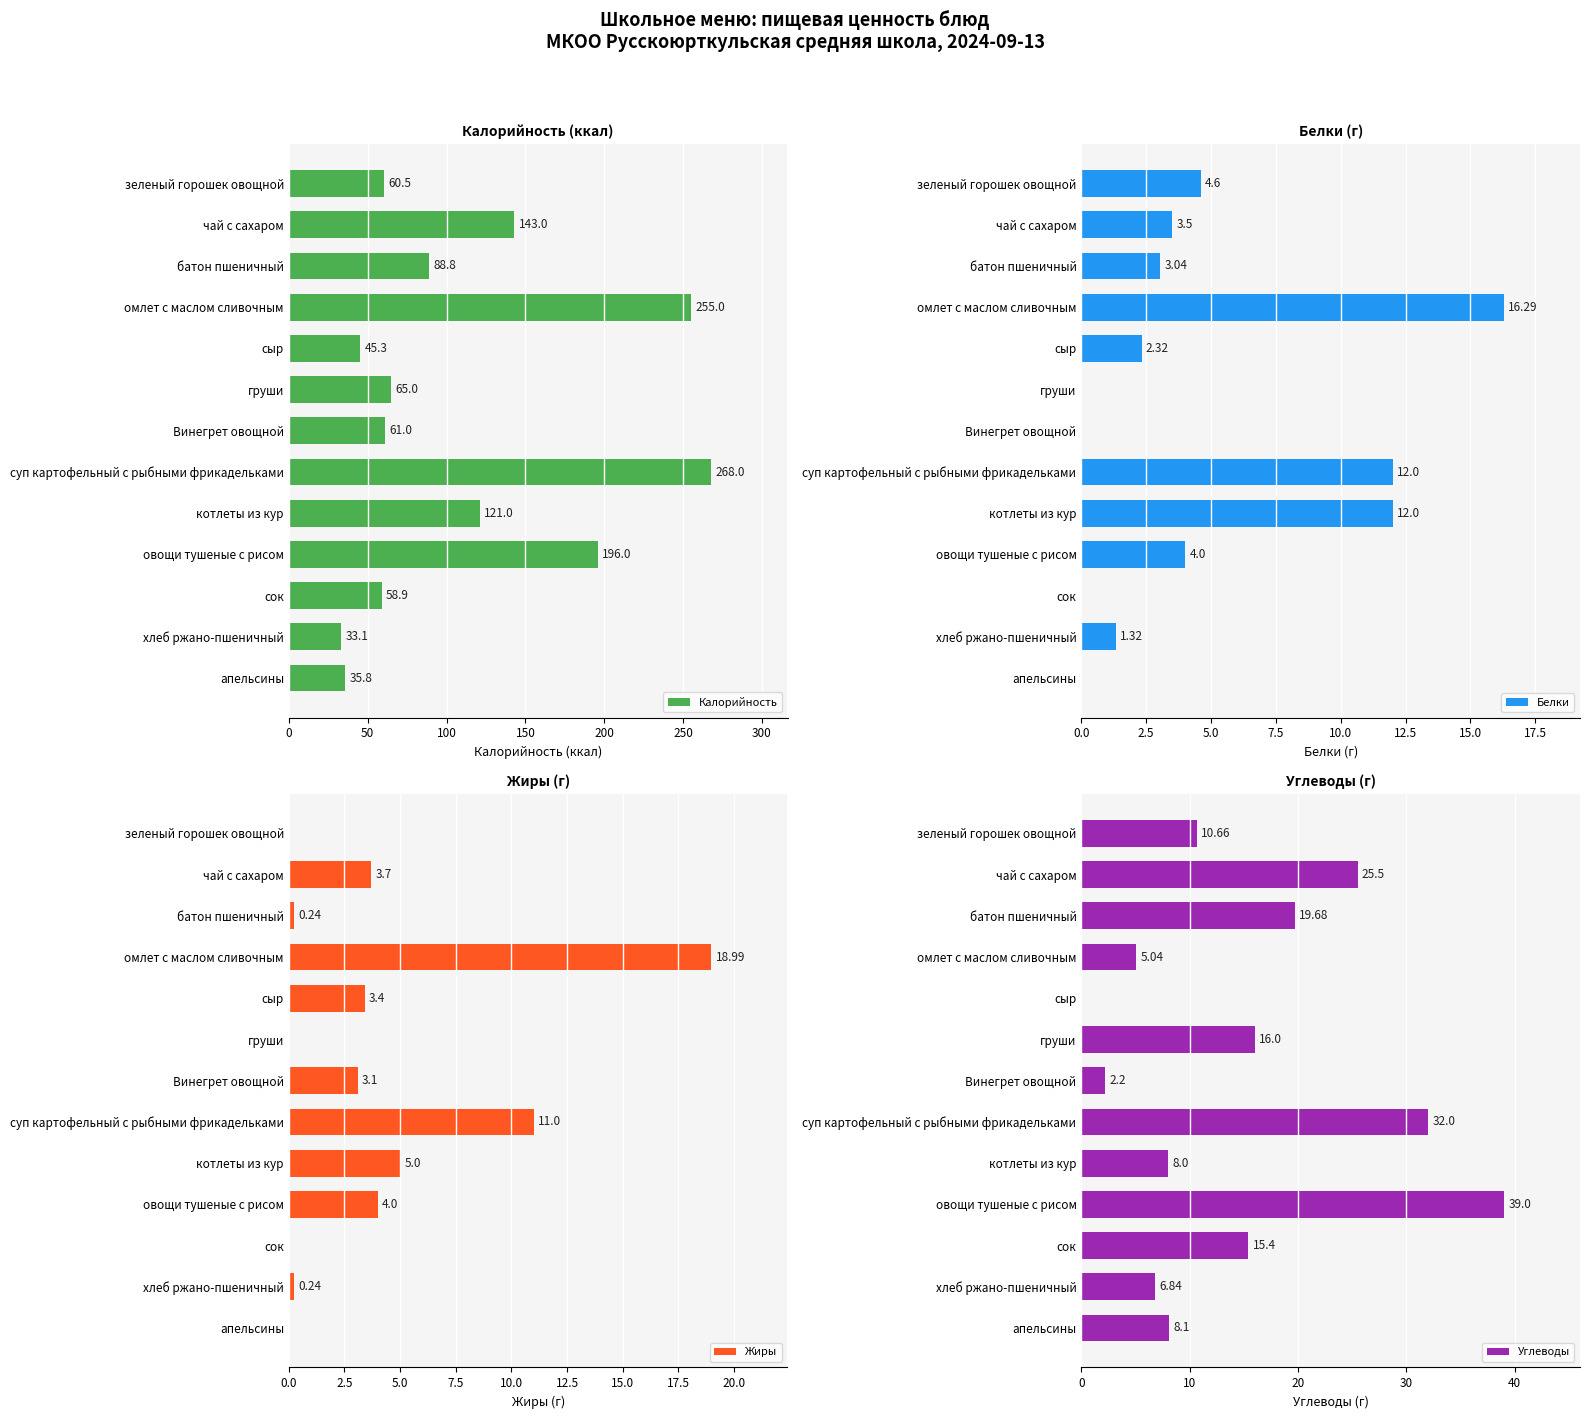

Reading left to right, what are all the values shown in this chart?

Калорийность: 60.5	143.0	88.8	255.0	45.3	65.0	61.0	268.0	121.0	196.0	58.9	33.1	35.8
Белки: 4.6	3.5	3.0	16.3	2.3	0.0	0.0	12.0	12.0	4.0	0.0	1.3	0.0
Жиры: 0.0	3.7	0.2	19.0	3.4	0.0	3.1	11.0	5.0	4.0	0.0	0.2	0.0
Углеводы: 10.7	25.5	19.7	5.0	0.0	16.0	2.2	32.0	8.0	39.0	15.4	6.8	8.1